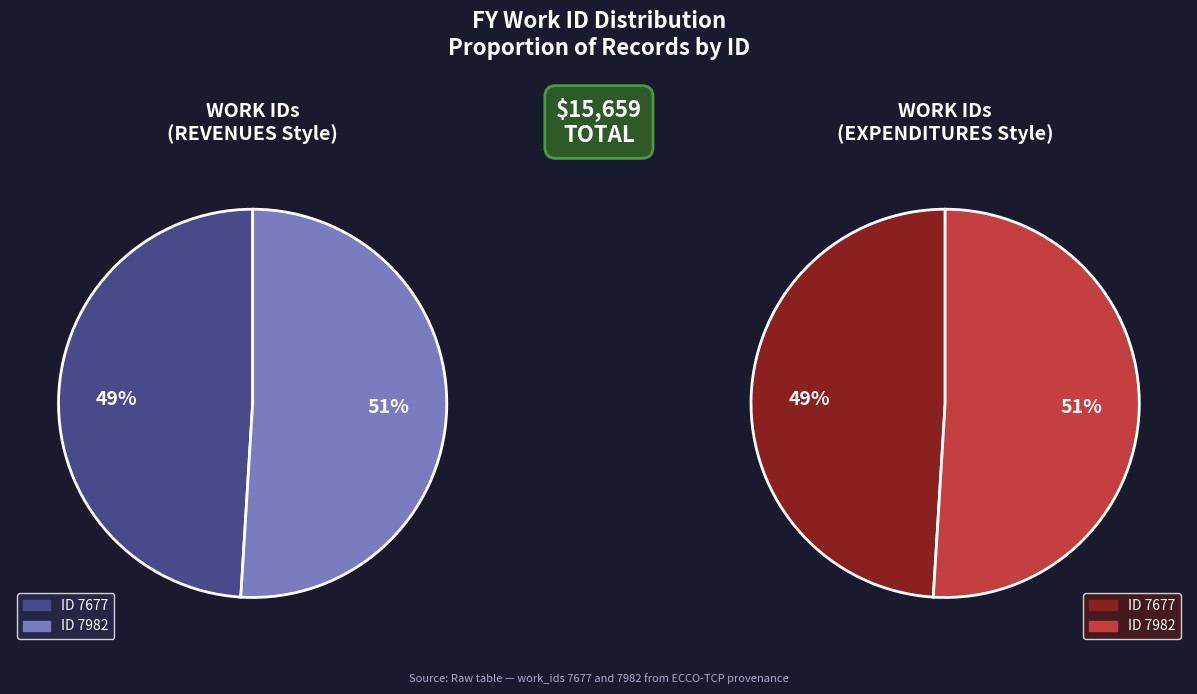

Combined, what portion of the pie is 7982 and 7677?

100.0%